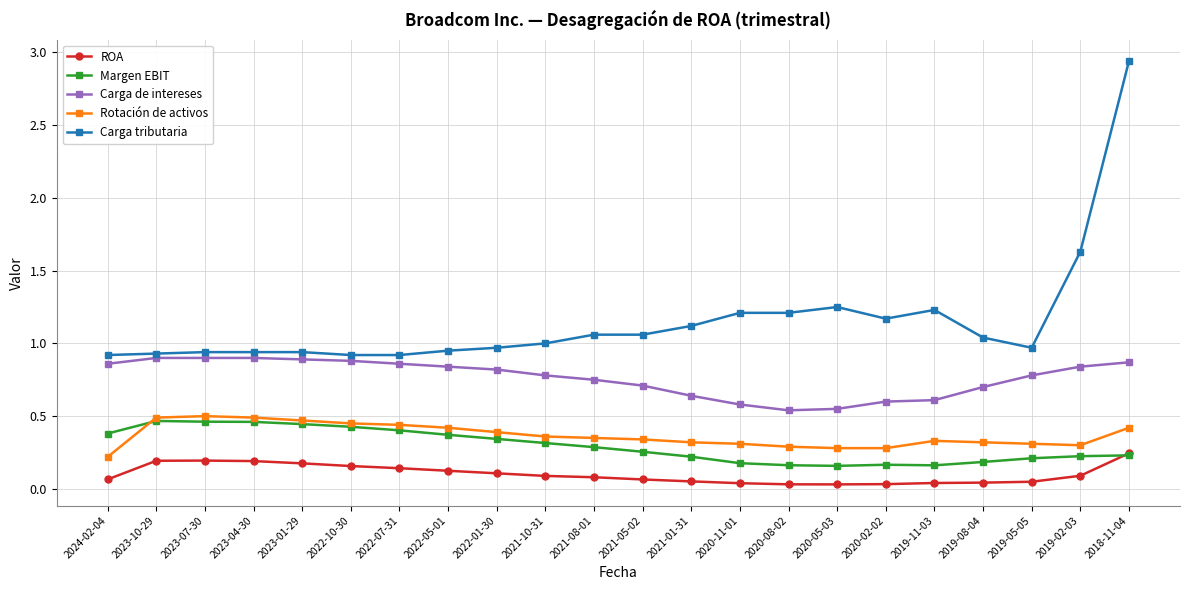

Rank the series at 2020-11-01 from lowest to highest value.

ROA, Margen EBIT, Rotación de activos, Carga de intereses, Carga tributaria